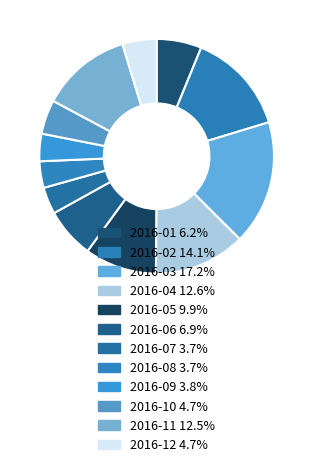

To the nearest percent, what is the difference between the largest and smallest slice percentages?

14%